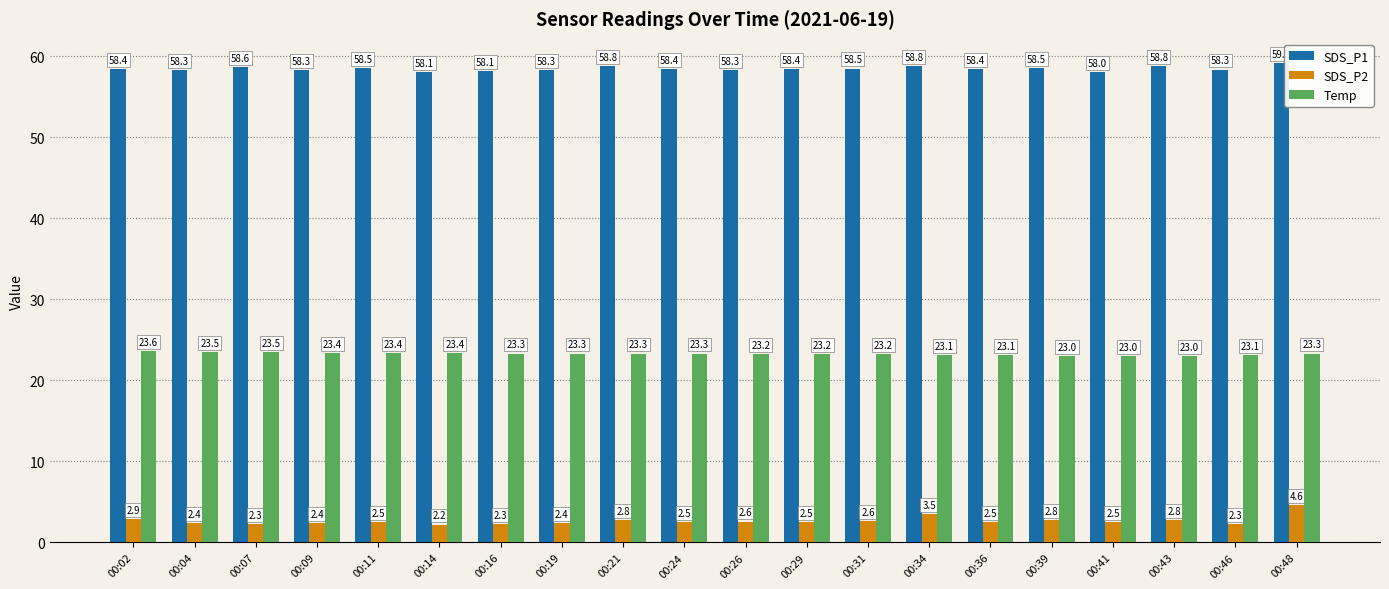

How many bars are there in total?

60